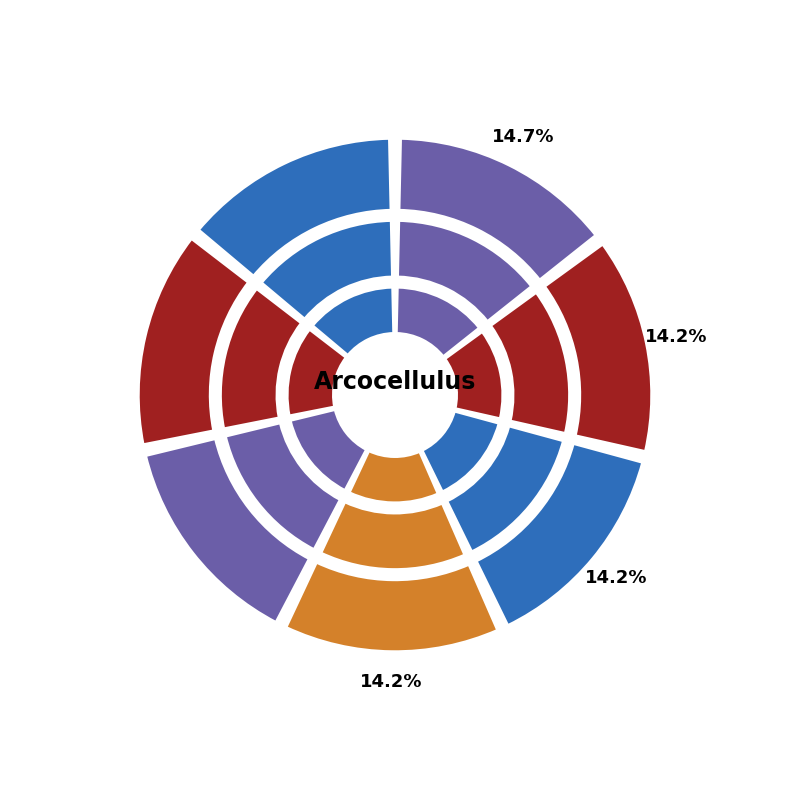

Is RCC3058 the majority of the pie?

No